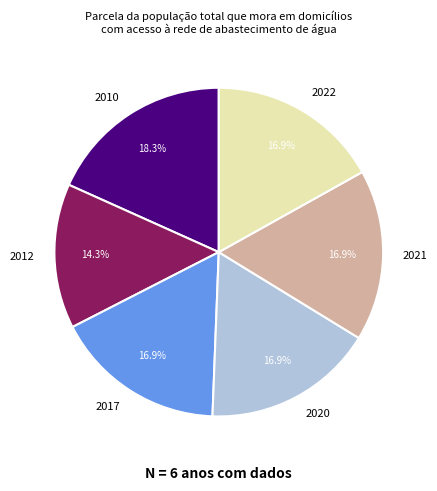

Is it true that 2022 is 17% of the pie?

True